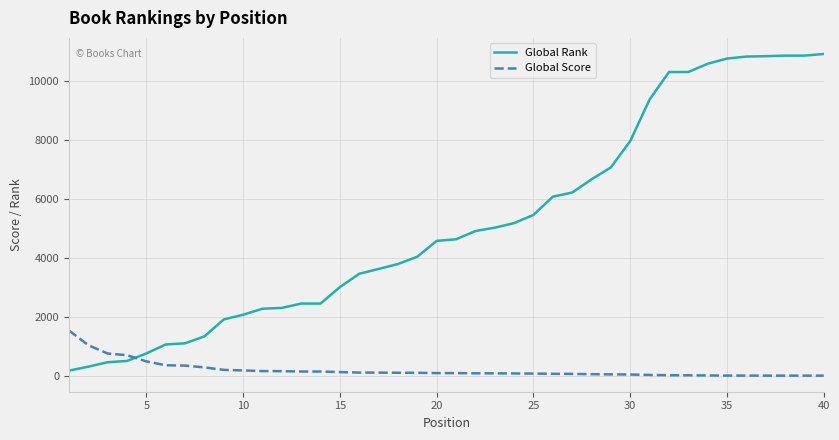

Which series has the widest spread of values?

Global Rank